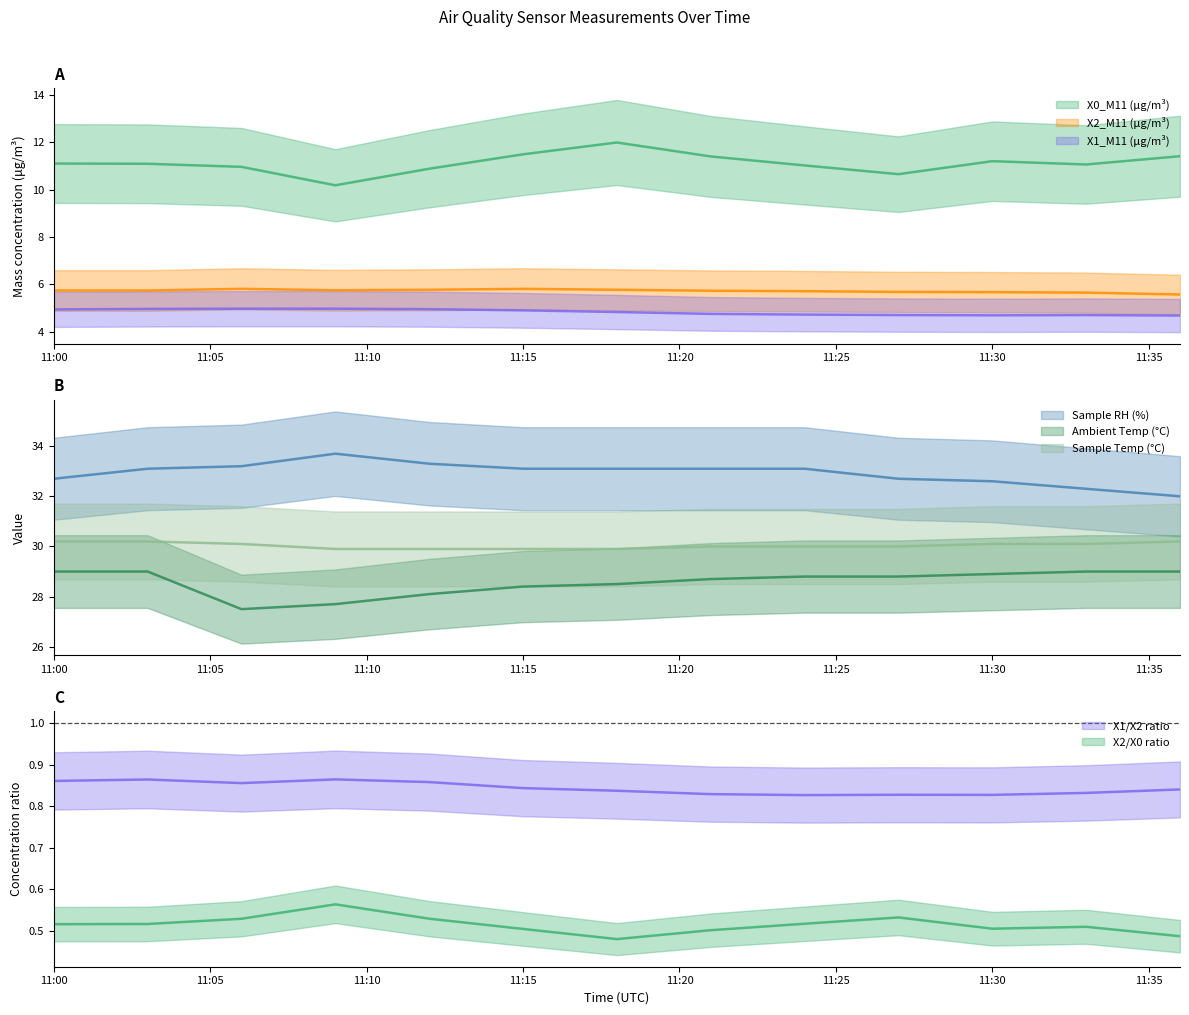

The value of X1_M11 (μg/m³) at 2022-07-24 11:36:00 is 4.7. True or false?

True